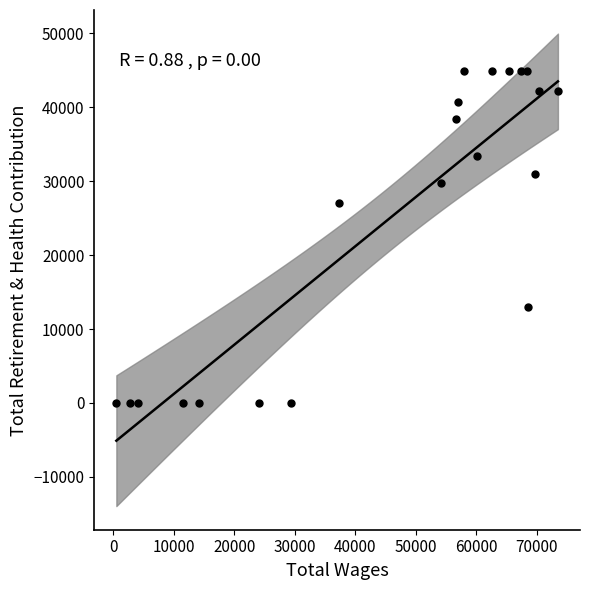

What Y value in the scatter plot is closest to 22435?

27087